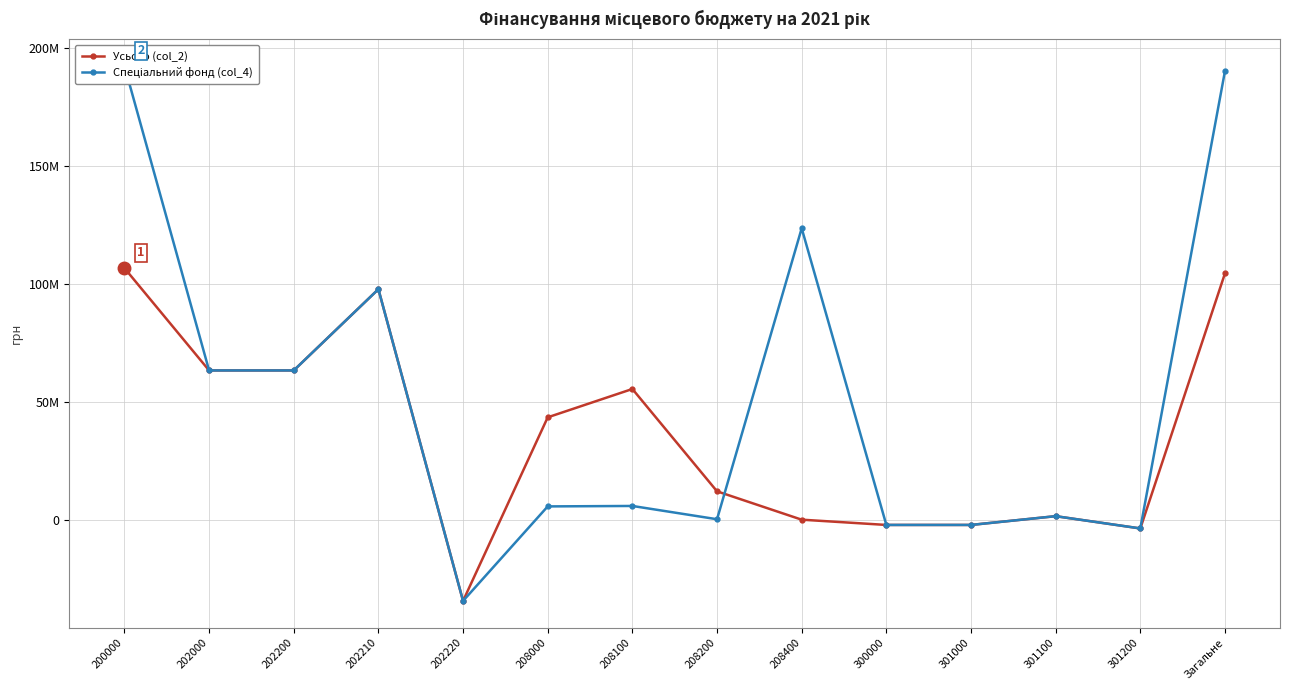

What is the maximum value shown in the chart?

192618877